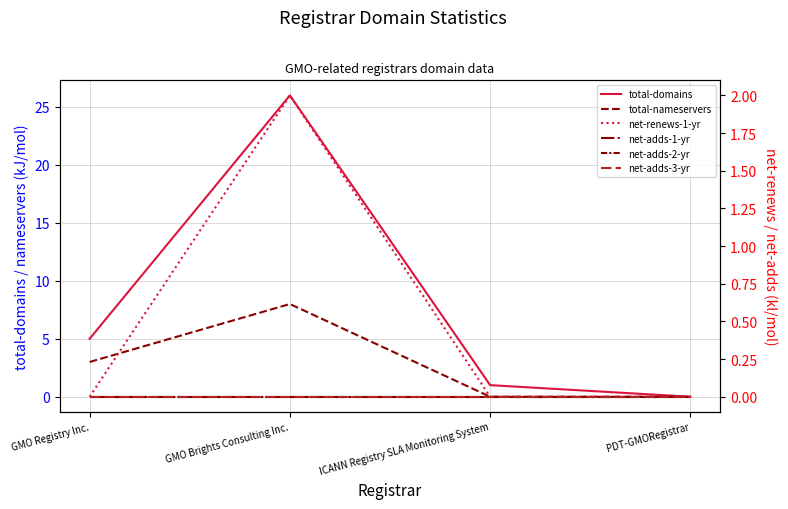

How many series are shown in this chart?

6